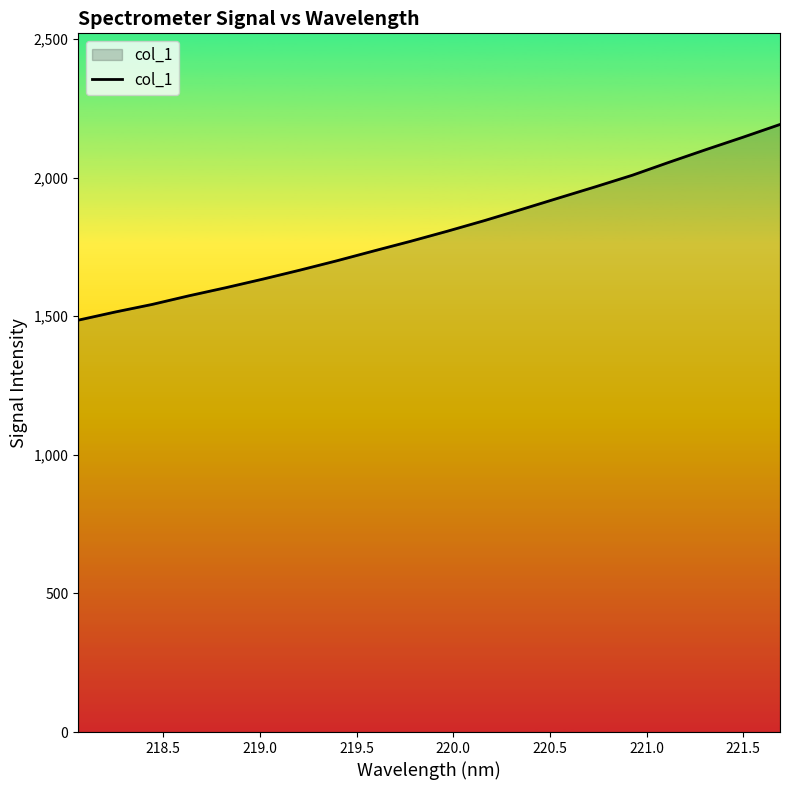

How many distinct data groups are displayed?

1